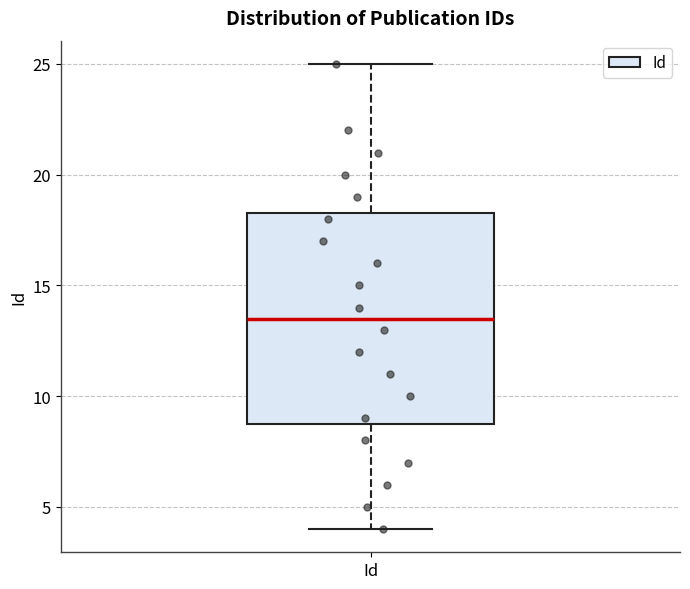

Read this box plot against the y-axis: the position of the median line, the range covered by the box, and the ends of both whiskers. The values are not printed on the chart, so give them approximately, as read against the axis.

median 13.5, box 9.0 to 18.5, whiskers 4.0 to 25.0